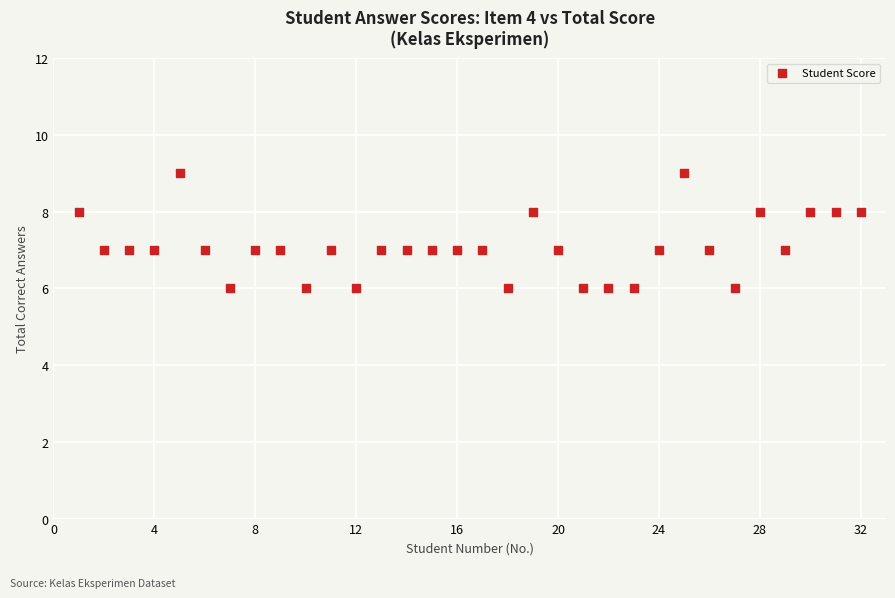

What is the range of Y values (max minus min)?

3